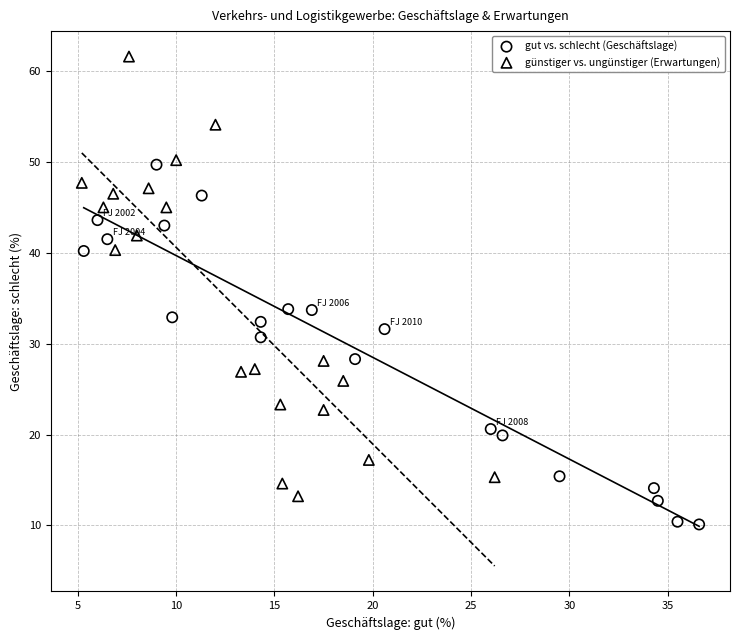

Which series reaches the maximum Y coordinate?

günstiger vs. ungünstiger (Erwartungen)